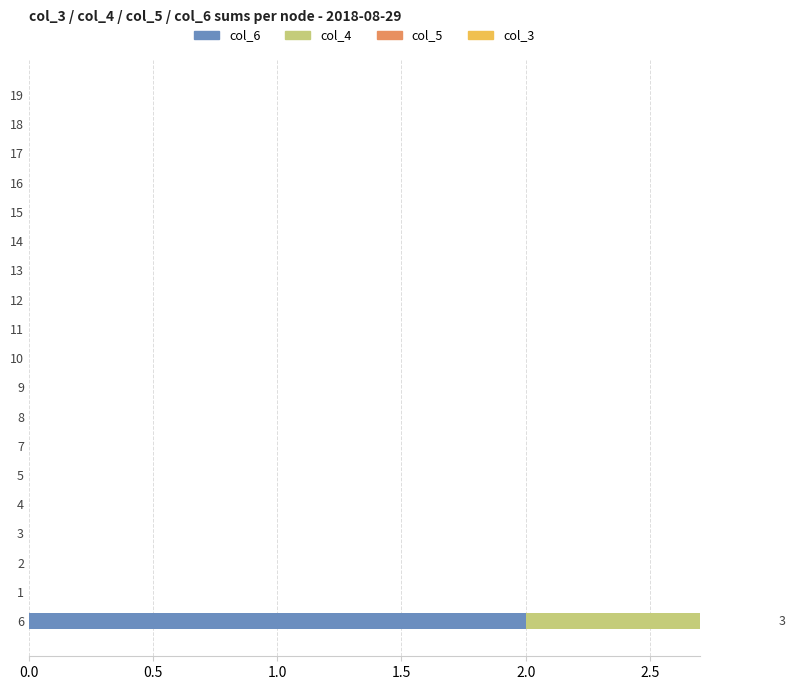

True or false: col_4 has a value of 0.0 at 17.

True